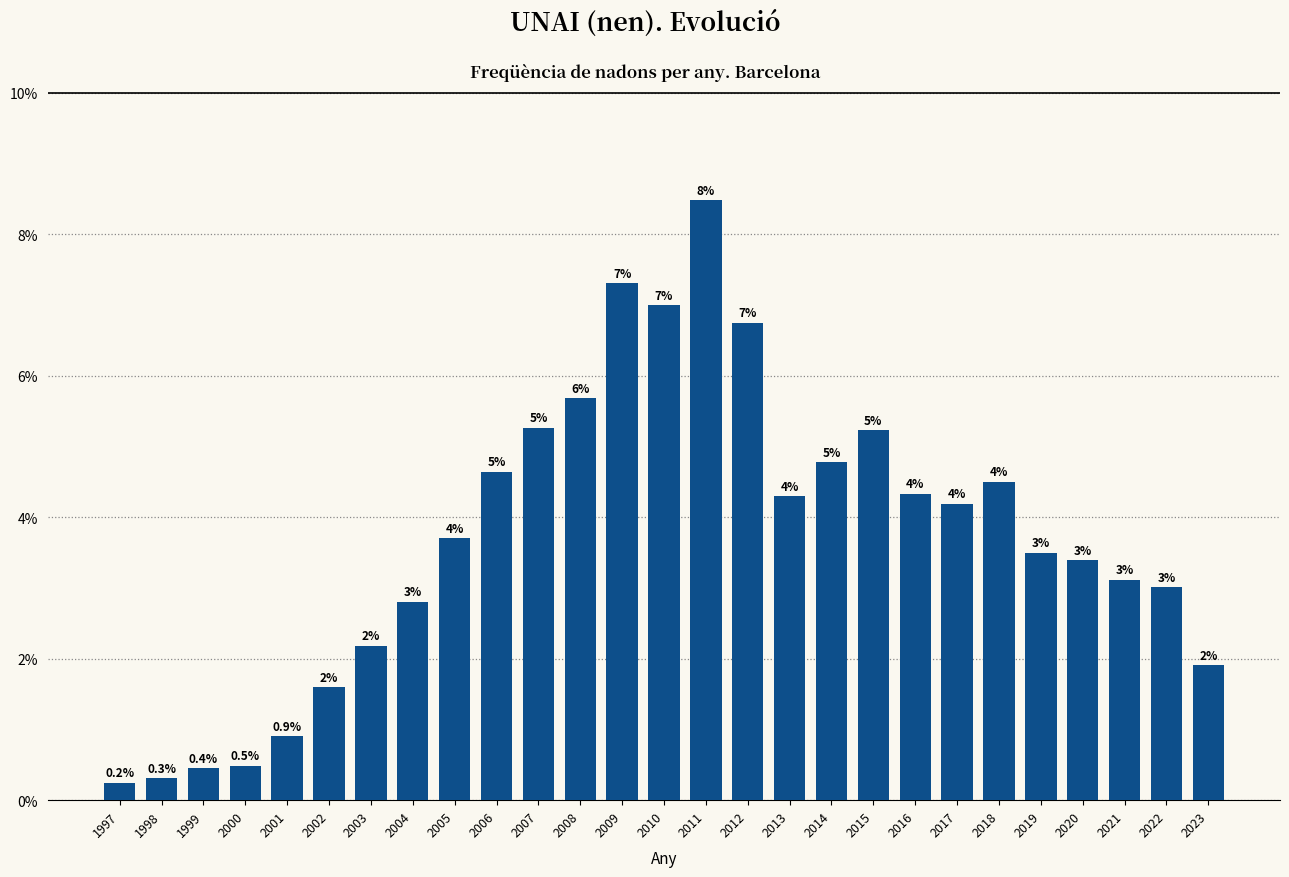

Does the chart contain any negative values?

No